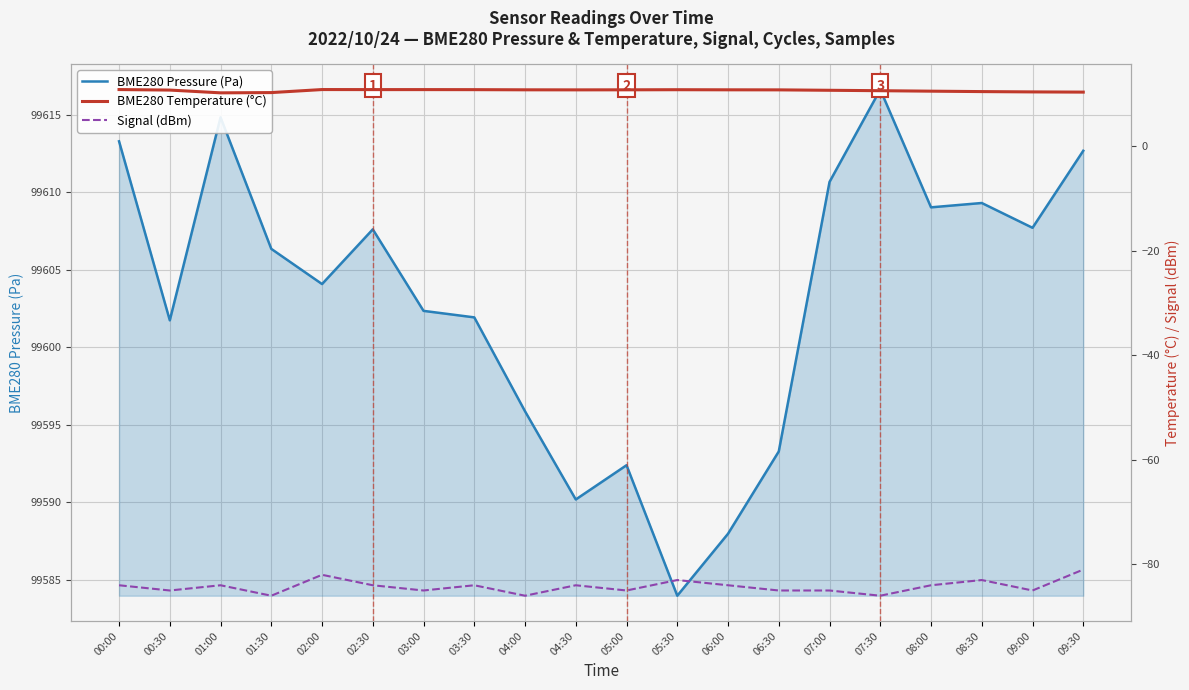

At which label is BME280 Temperature (°C) closest to 10?

01:00